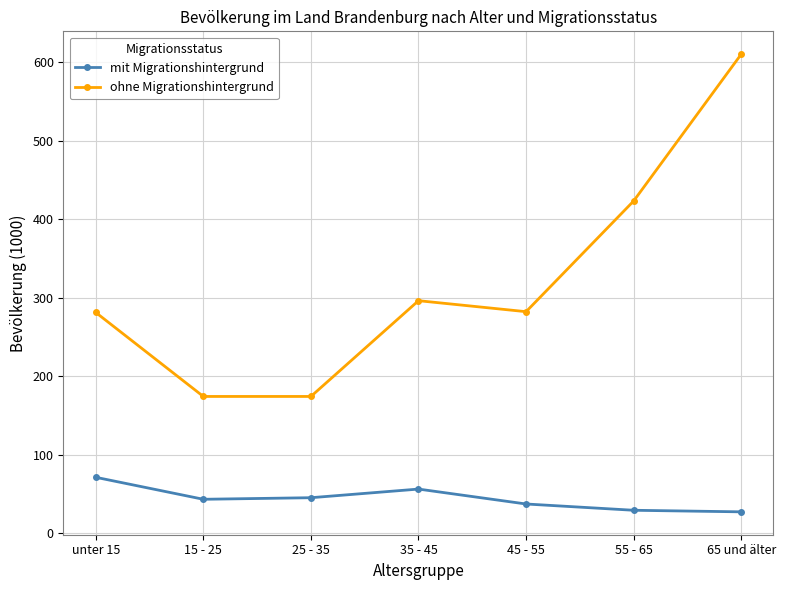

What is the greatest value displayed?

610